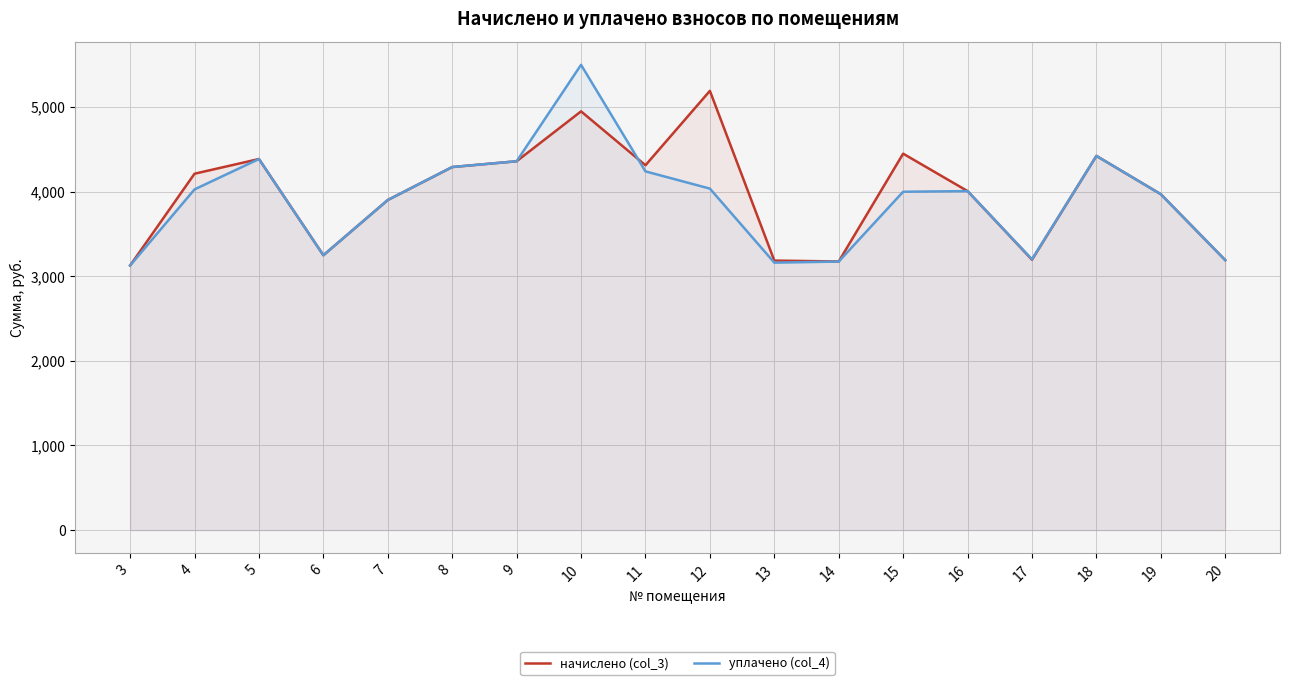

List the series in order of their overall mean, highest first.

начислено (col_3), уплачено (col_4)